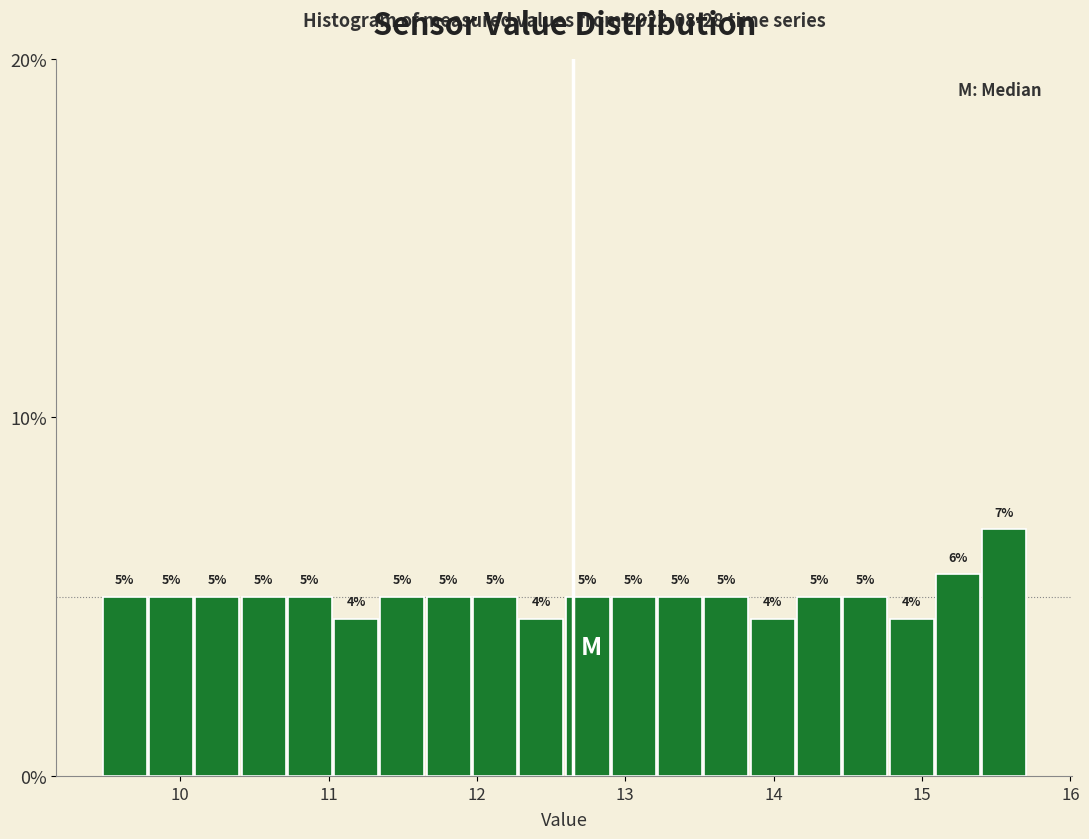

Around what value on the x-axis is the tallest bar? Give the approximate position of its centre, as read against the axis.

15.6